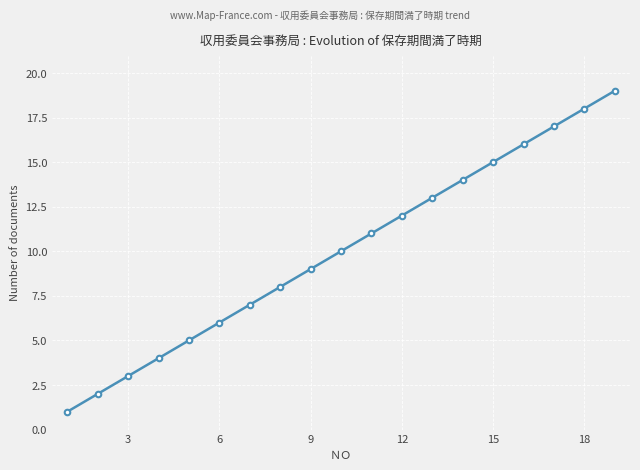

What is the sum of all values?

190